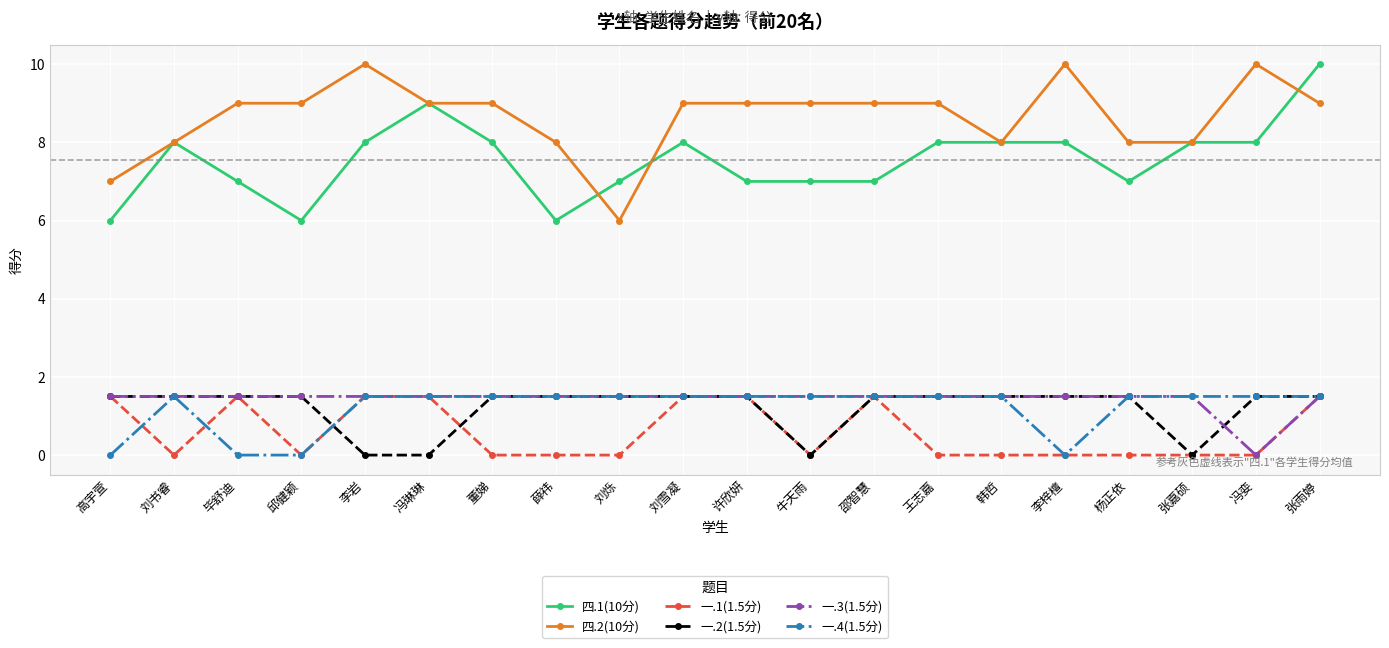

True or false: 四.2(10分) has more than 0 interior local peaks.

True